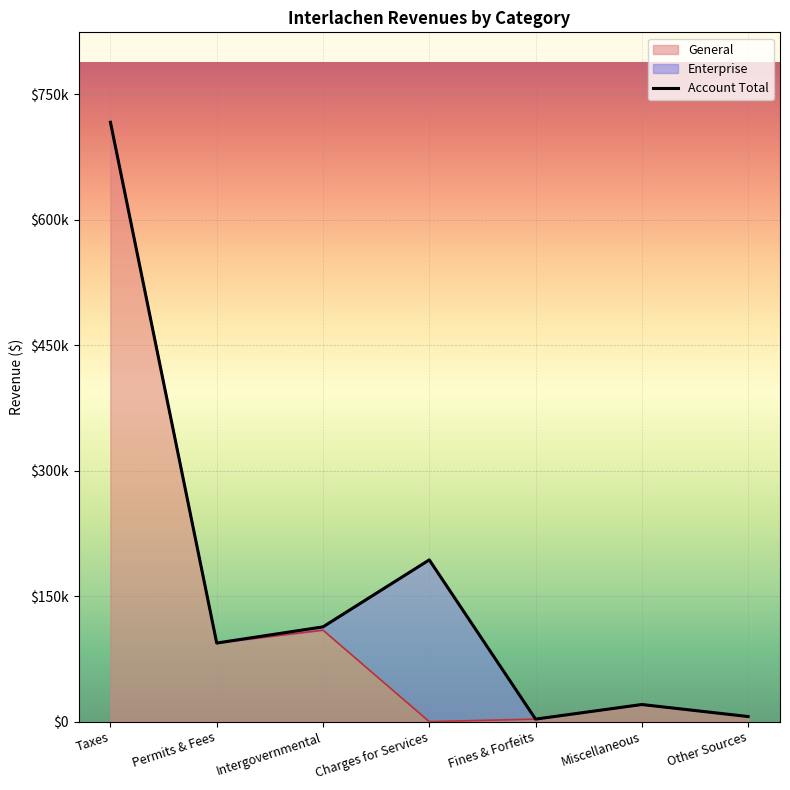

What position from the left is Fines & Forfeits?

5